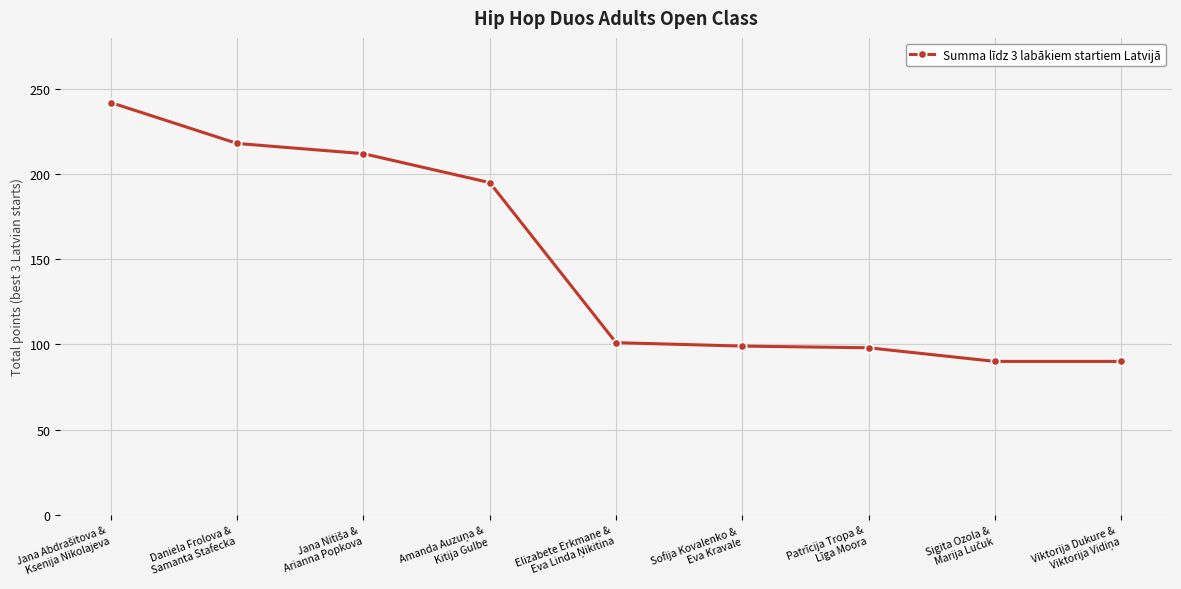

What is the value of the 3rd point from the left?

212